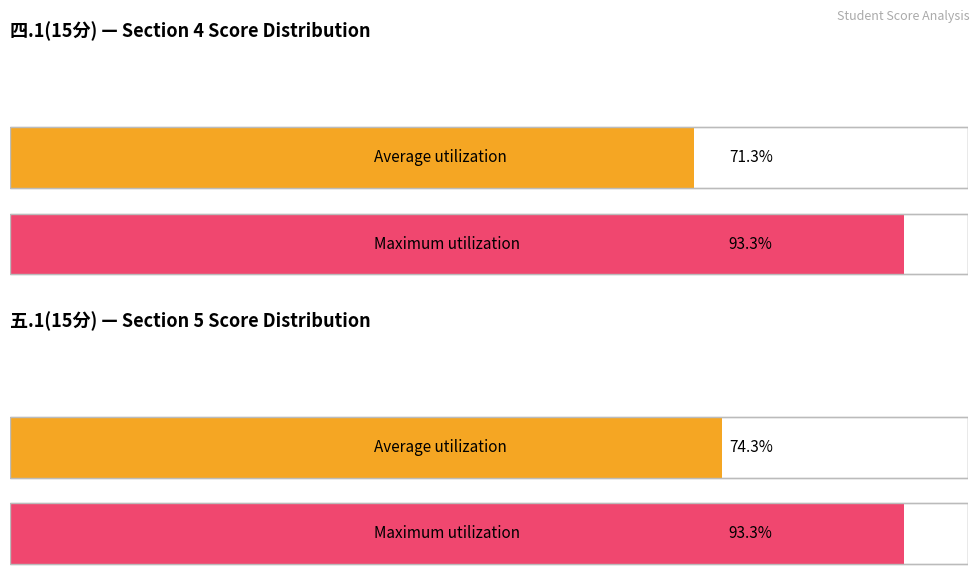

How many bars are there in each group?

2